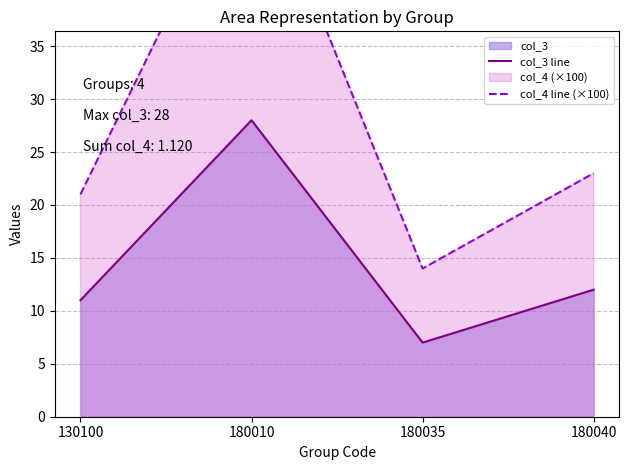

What is the value of the col_3 line point at the 2nd from the left?

28.0